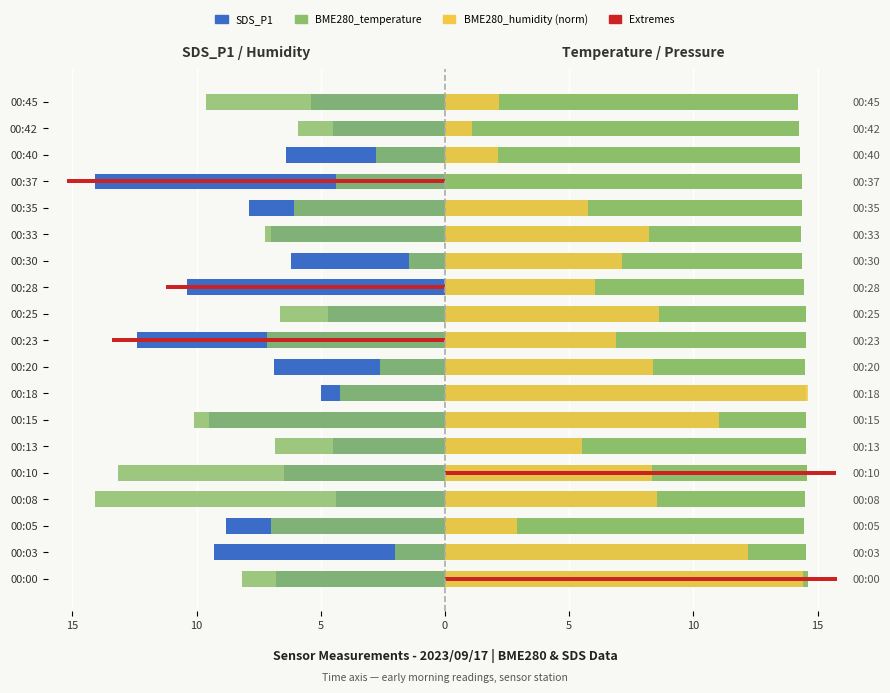

What is the label of the 1st bar from the right?

18